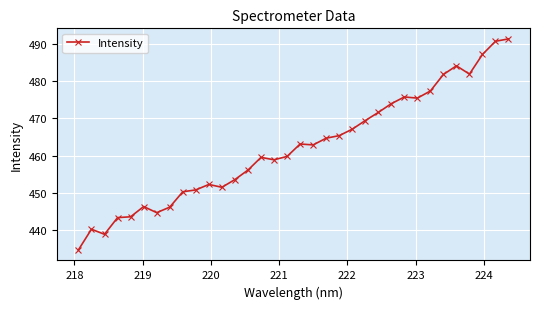

Does the chart display data point markers on the line(s)?

Yes